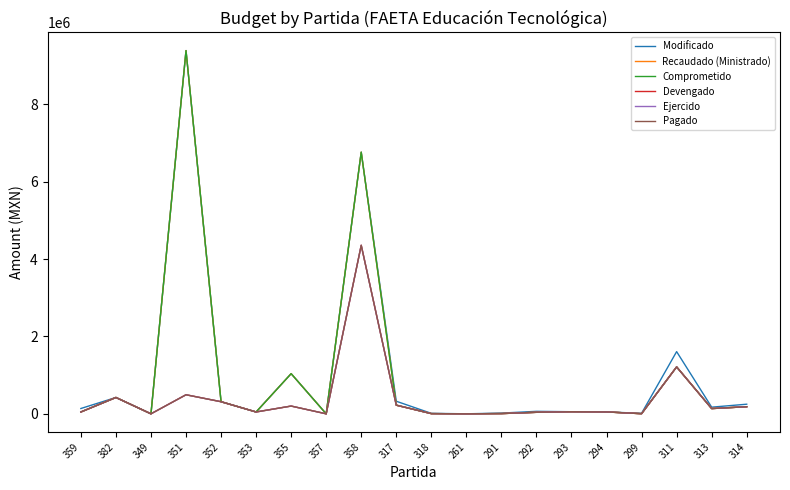

Is this an area chart (filled region under the line)?

No